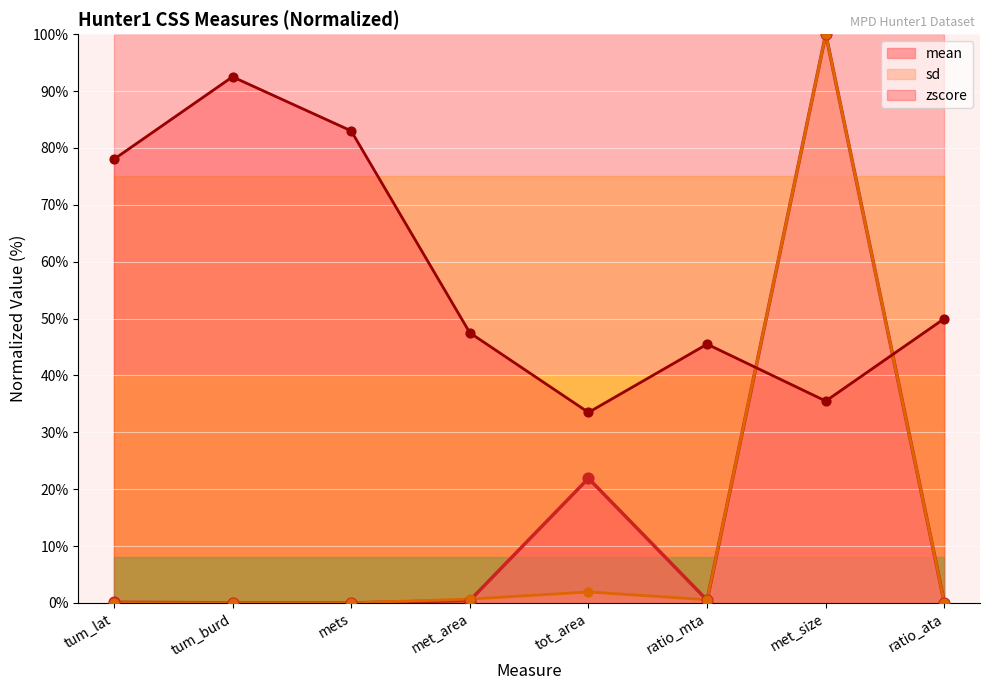

Which series has the largest Y range (max minus min)?

mean